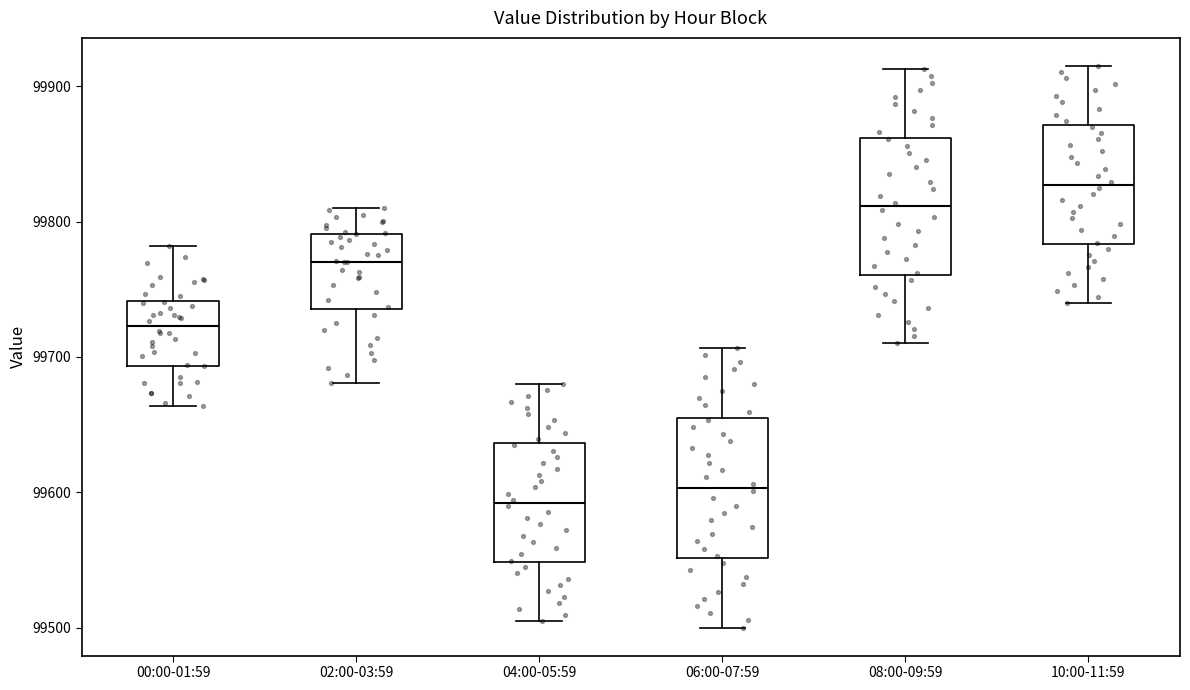

Which box has the lowest median line?

04:00-05:59